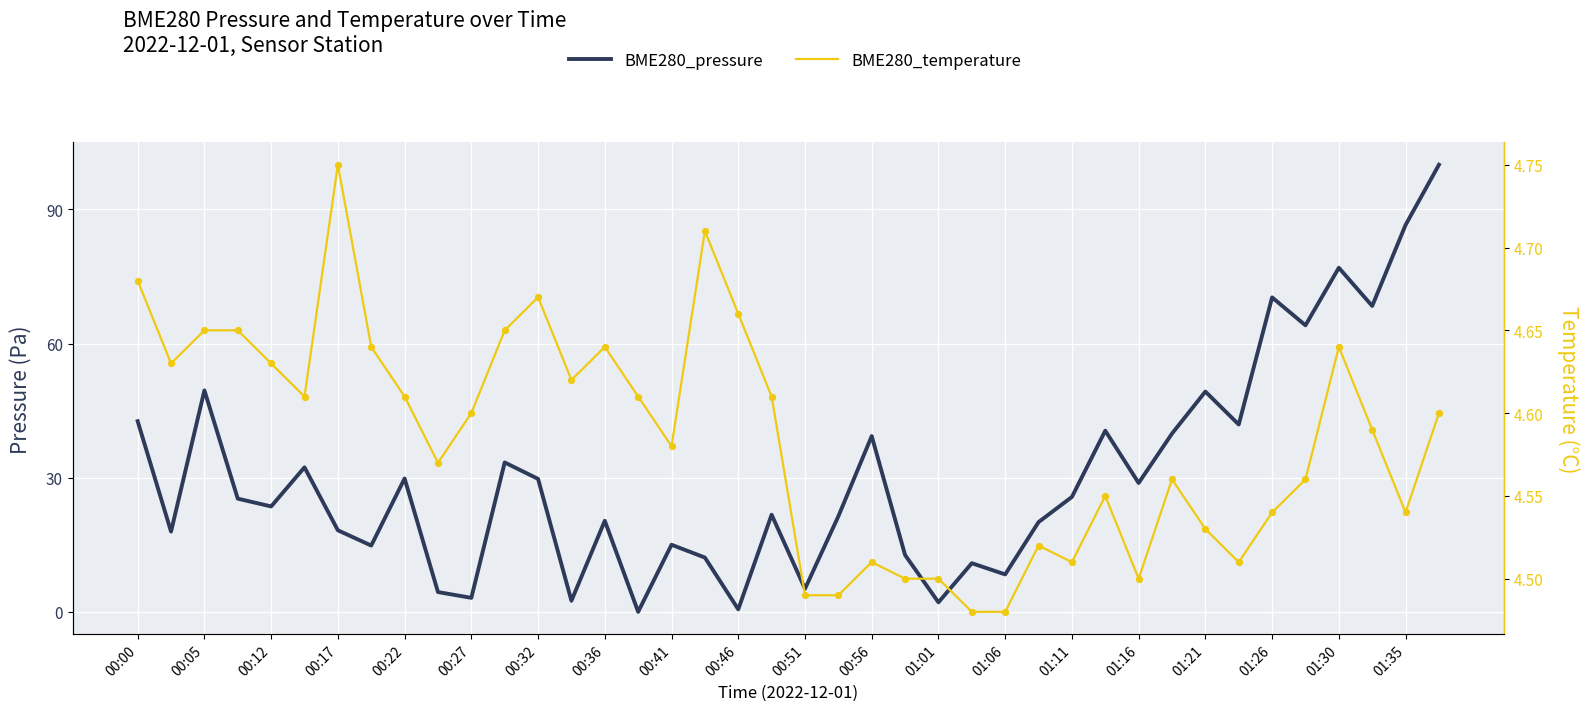

What are all the series names shown in the legend?

BME280_pressure, BME280_temperature